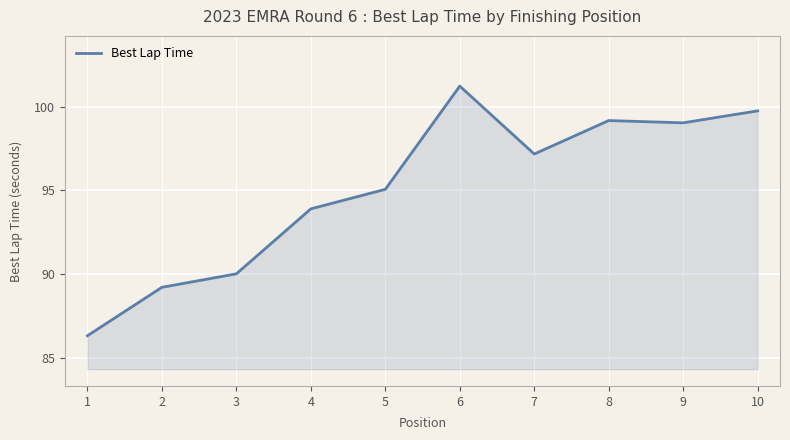

What is the minimum value shown in the chart?

86.3